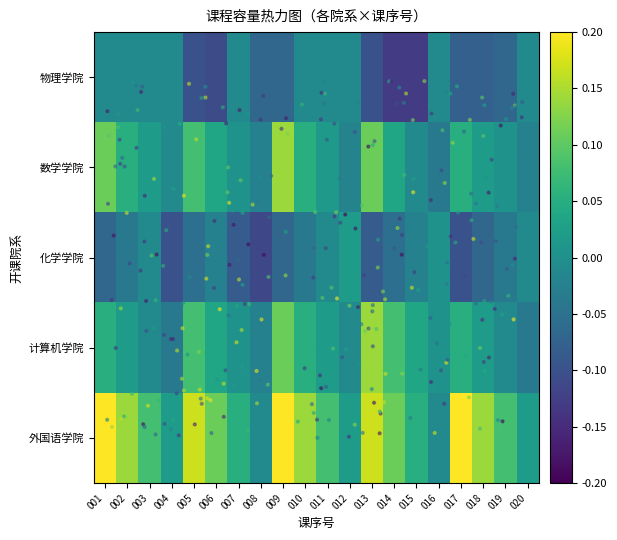

Reading right to left, what are all the values shown in this chart?

物理学院: 020=-0.0	019=-0.1	018=-0.1	017=-0.1	016=-0.0	015=-0.1	014=-0.1	013=-0.1	012=-0.0	011=-0.0	010=-0.0	009=-0.1	008=-0.1	007=-0.0	006=-0.1	005=-0.1	004=-0.0	003=-0.0	002=-0.0	001=-0.0
数学学院: 020=-0.0	019=0.0	018=0.0	017=0.1	016=-0.0	015=-0.0	014=0.0	013=0.1	012=-0.0	011=0.0	010=0.1	009=0.1	008=-0.0	007=0.0	006=0.0	005=0.1	004=-0.0	003=0.0	002=0.1	001=0.1
化学学院: 020=-0.0	019=-0.0	018=-0.1	017=-0.1	016=0.0	015=-0.0	014=-0.1	013=-0.1	012=0.0	011=-0.0	010=-0.0	009=-0.1	008=-0.1	007=-0.1	006=-0.0	005=-0.1	004=-0.1	003=-0.0	002=-0.0	001=-0.1
计算机学院: 020=-0.0	019=-0.0	018=0.0	017=0.1	016=0.0	015=0.0	014=0.1	013=0.1	012=-0.0	011=0.0	010=0.1	009=0.1	008=-0.0	007=0.0	006=0.0	005=0.1	004=-0.0	003=-0.0	002=0.0	001=0.1
外国语学院: 020=0.0	019=0.1	018=0.1	017=0.2	016=-0.0	015=0.1	014=0.1	013=0.2	012=0.0	011=0.1	010=0.1	009=0.2	008=-0.0	007=0.1	006=0.1	005=0.2	004=0.0	003=0.1	002=0.1	001=0.2